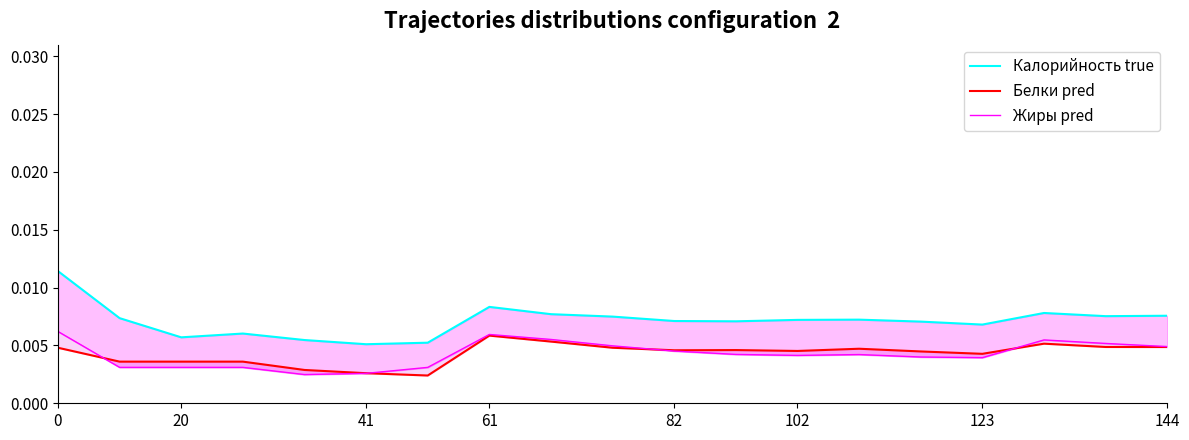

Rank the series at 41 from lowest to highest value.

Жиры pred, Белки pred, Калорийность true